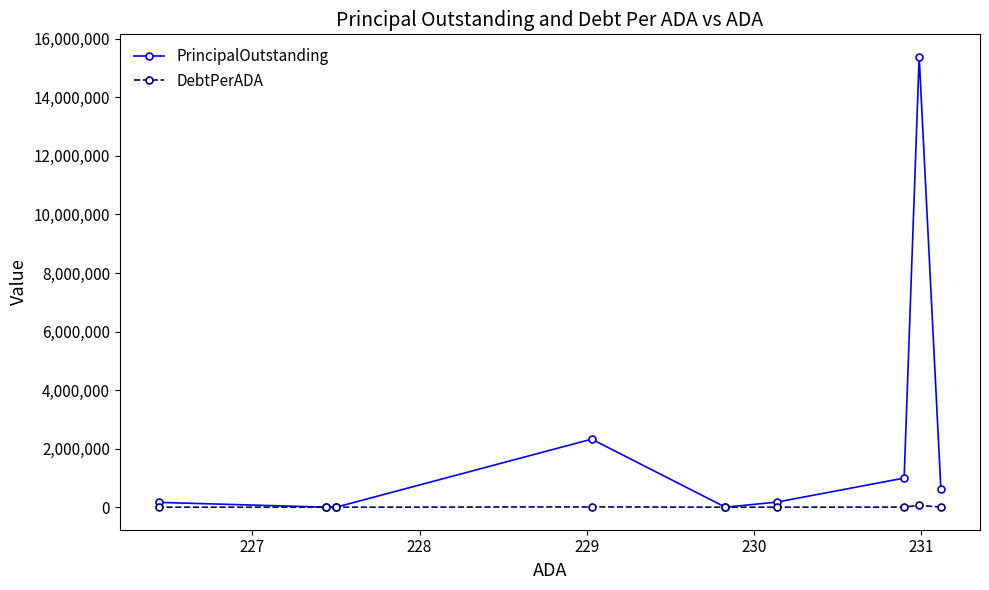

Which series has the largest range (max minus min)?

PrincipalOutstanding